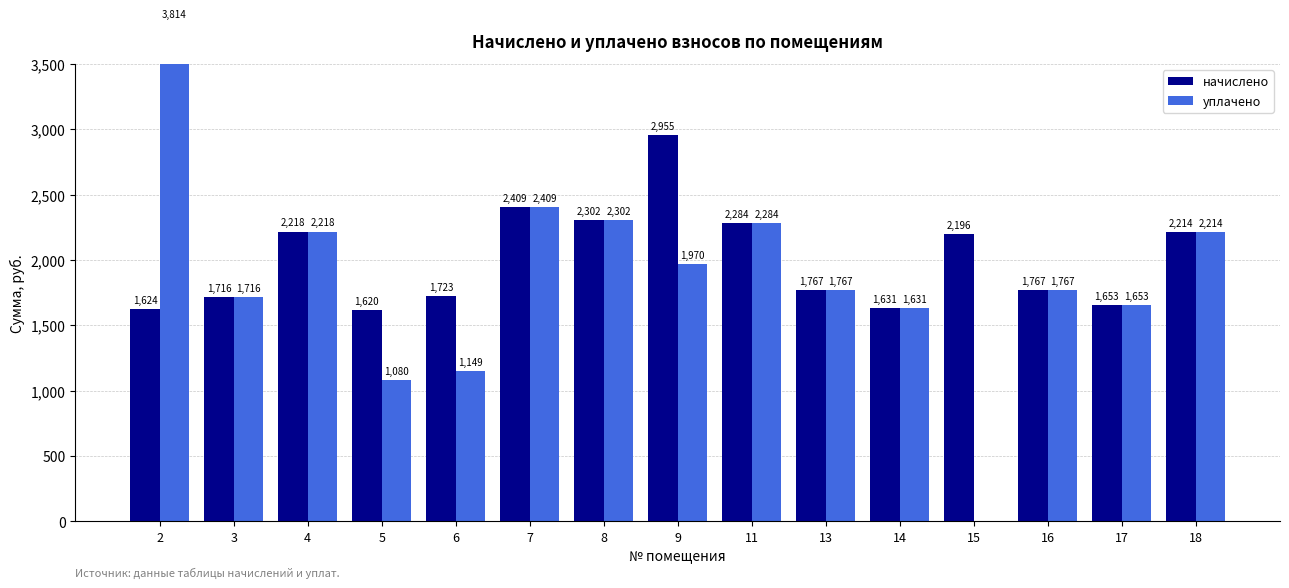

Which series has the largest range (max minus min)?

уплачено